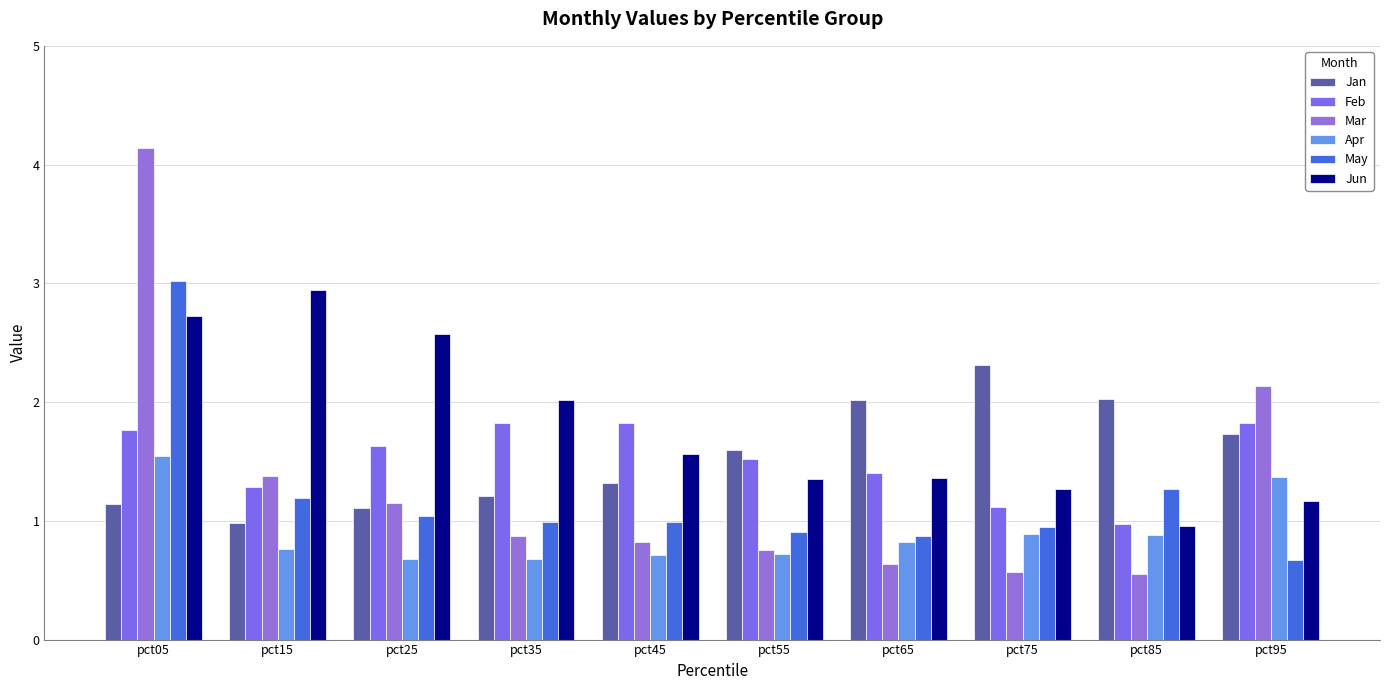

How many bars are there in total?

60